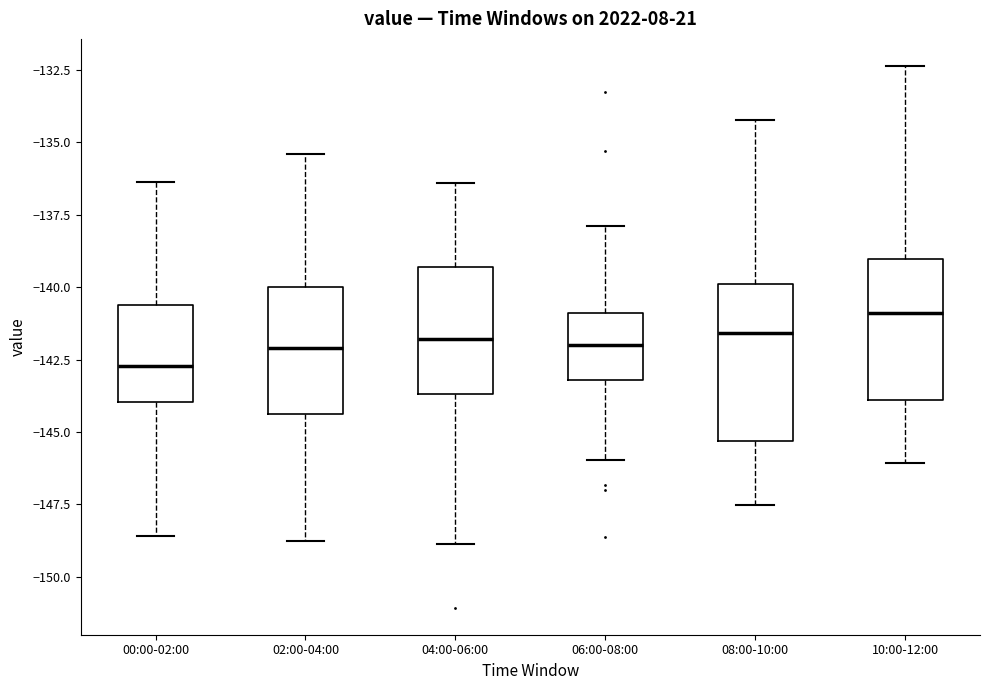

Which box is the tallest, from its lower edge to its upper edge?

08:00-10:00